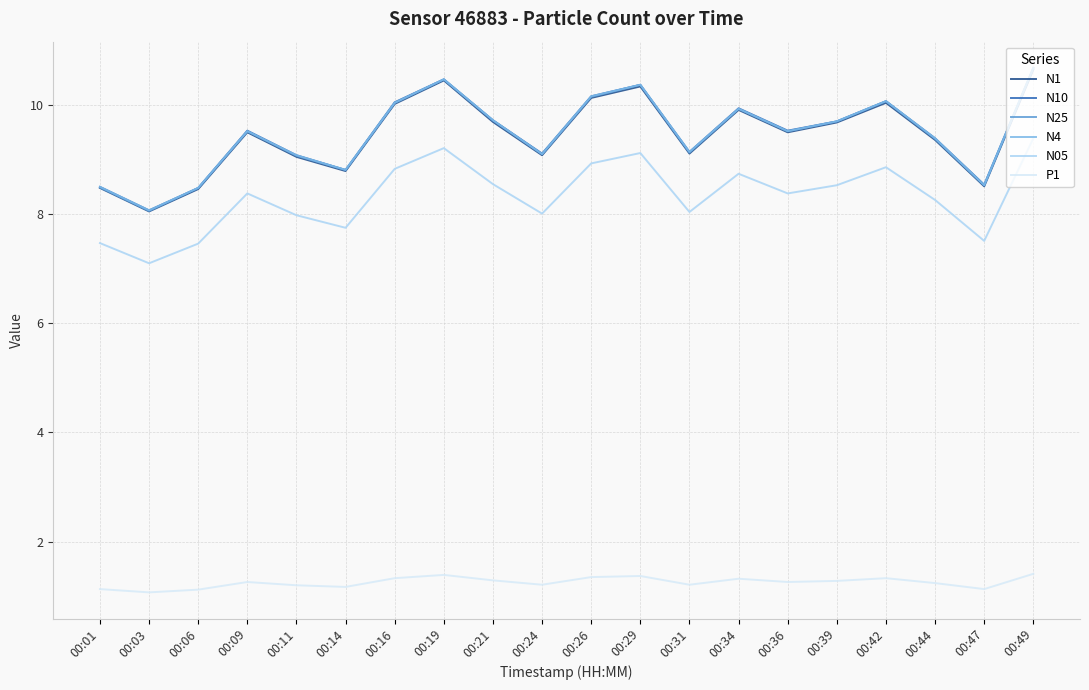

What is the spread (max minus min) of values at 00:47?

7.4